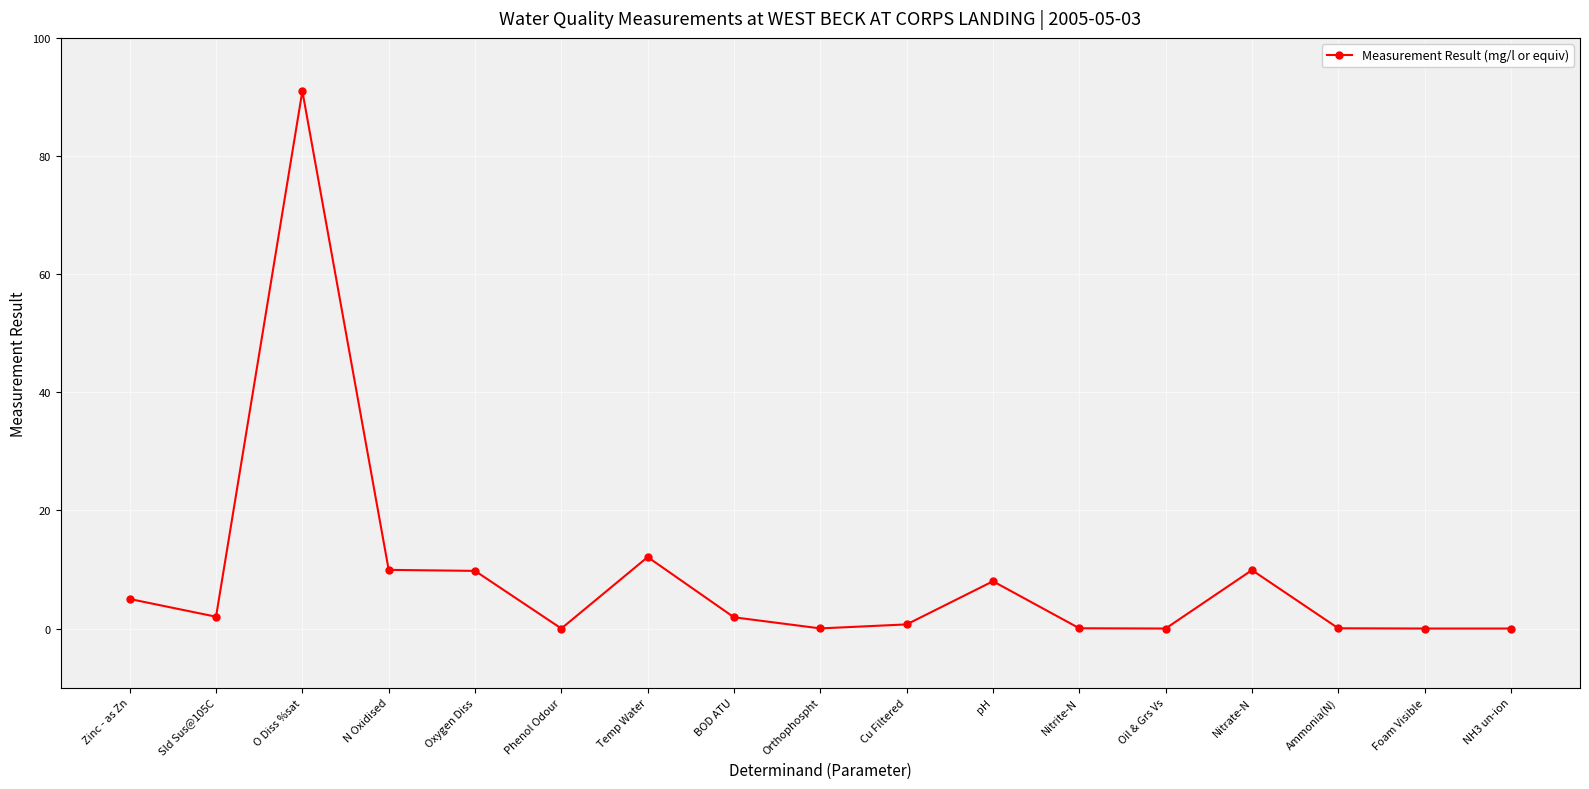

What is the label of the 10th point from the left?

Cu Filtered